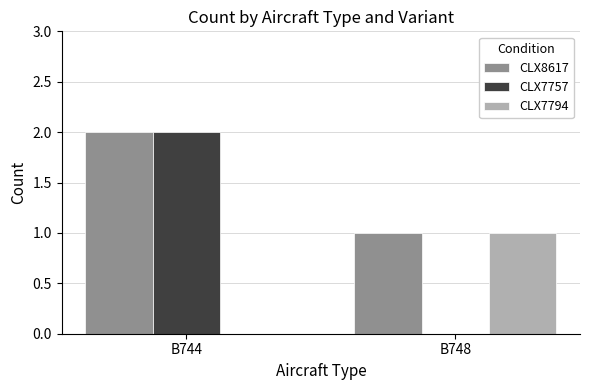

Does the chart contain stacked bars?

No